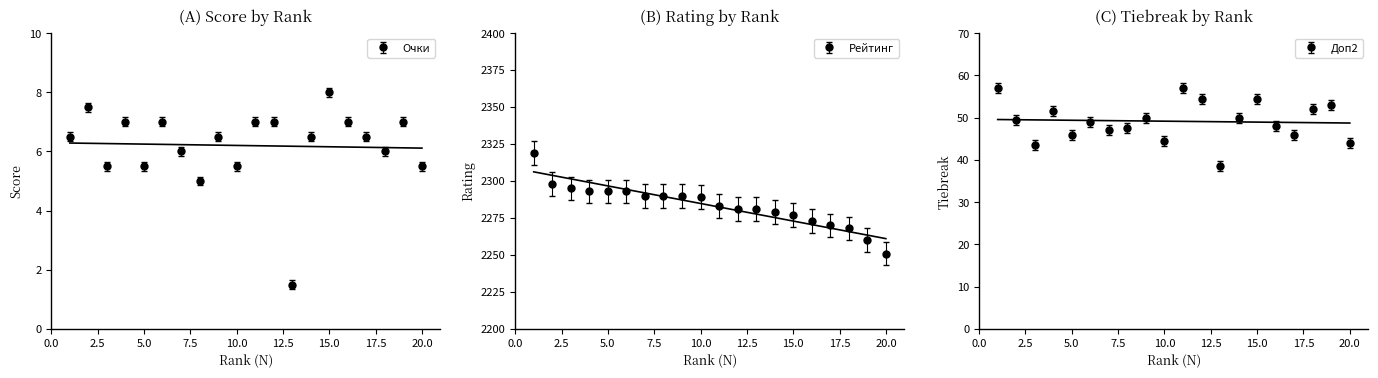

What is the difference between the second highest and second lowest values in the Очки series?

2.5